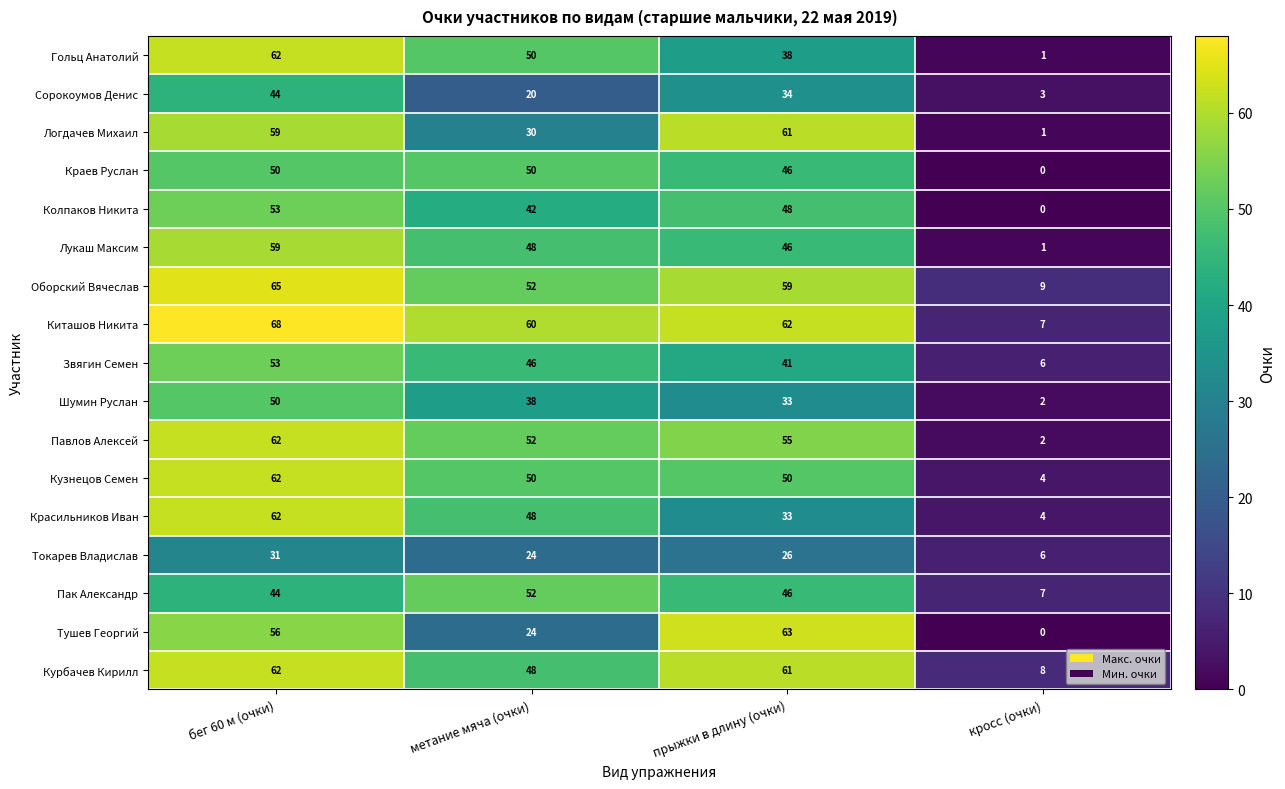

What is the total value across all series at прыжки в длину (очки)?

802